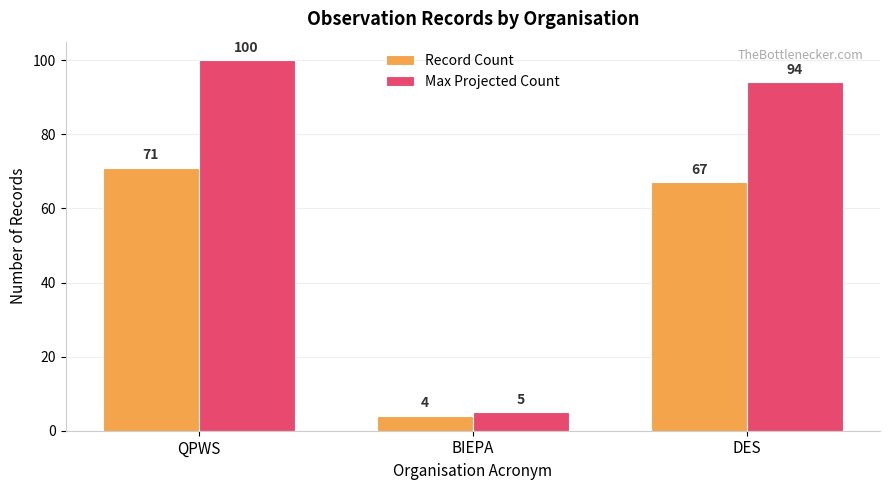

What is the total value across all series at BIEPA?

9